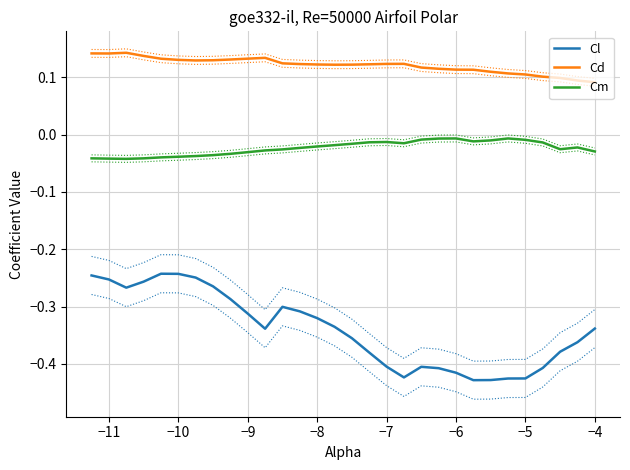

True or false: Cd and Cm intersect in this chart.

False